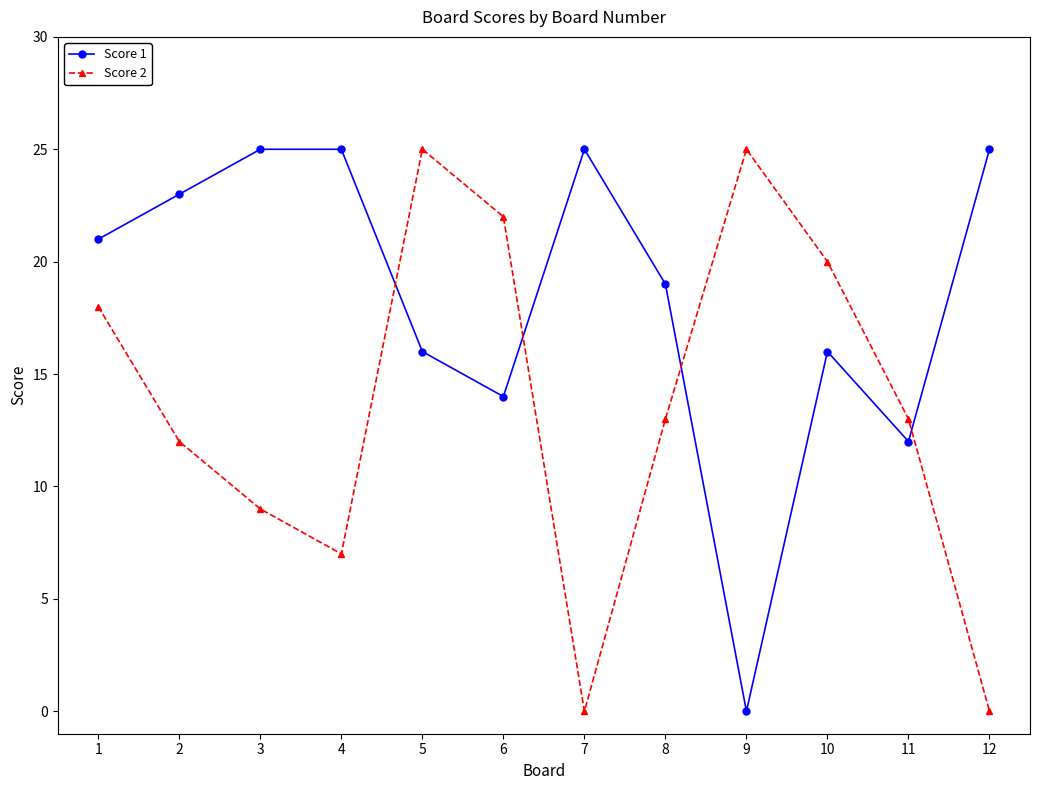

What is the approximate value of Score 2 at 8?

13